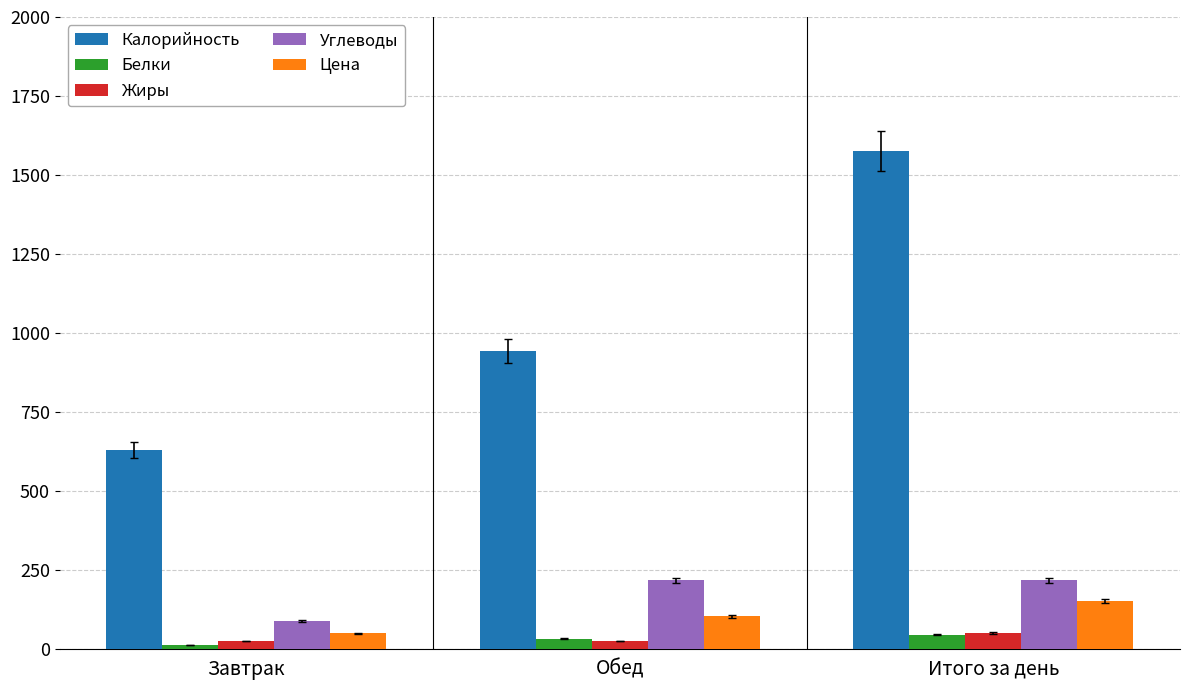

What is the difference between the highest and lowest values at Итого за день?

1529.4